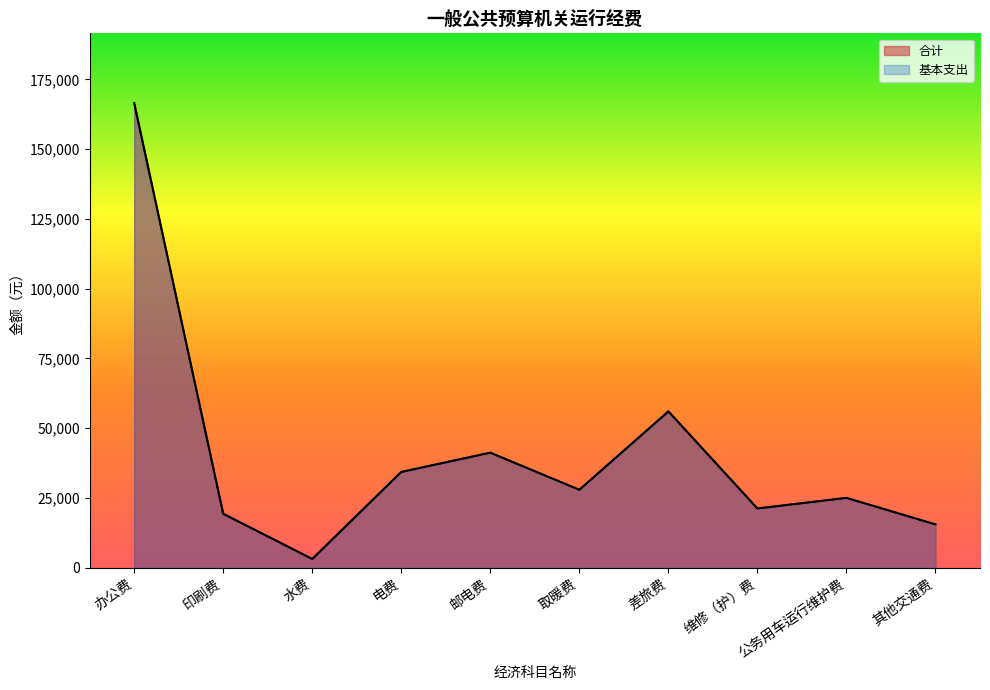

What are all the series names shown in the legend?

合计, 基本支出